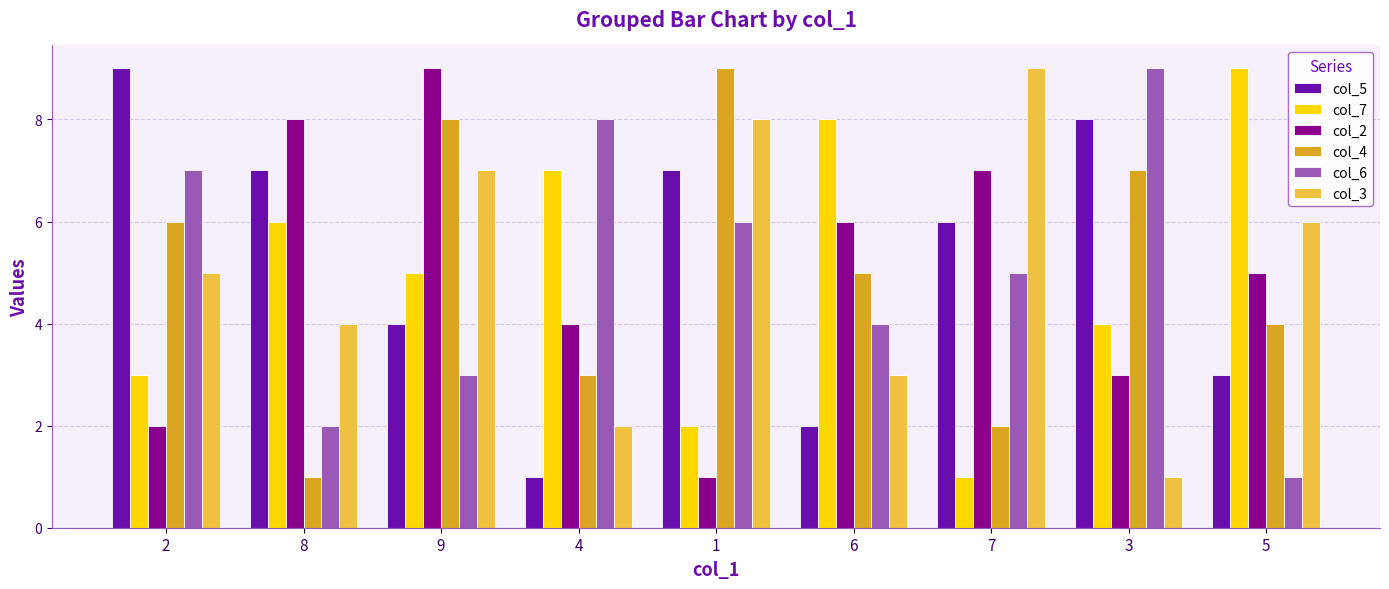

True or false: col_6 has a value of 9 at 3.

True